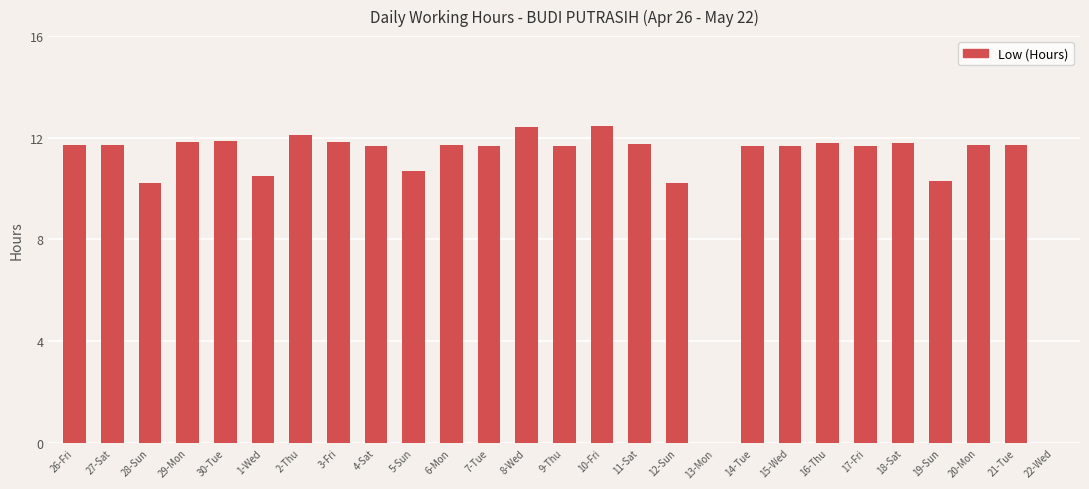

What is the change in value from 5-Sun to 13-Mon?

-10.7